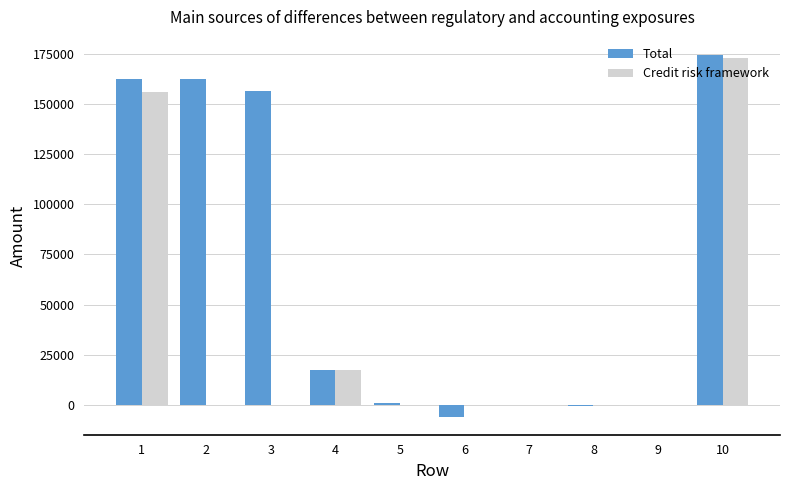

What is the greatest value displayed?

174376.3